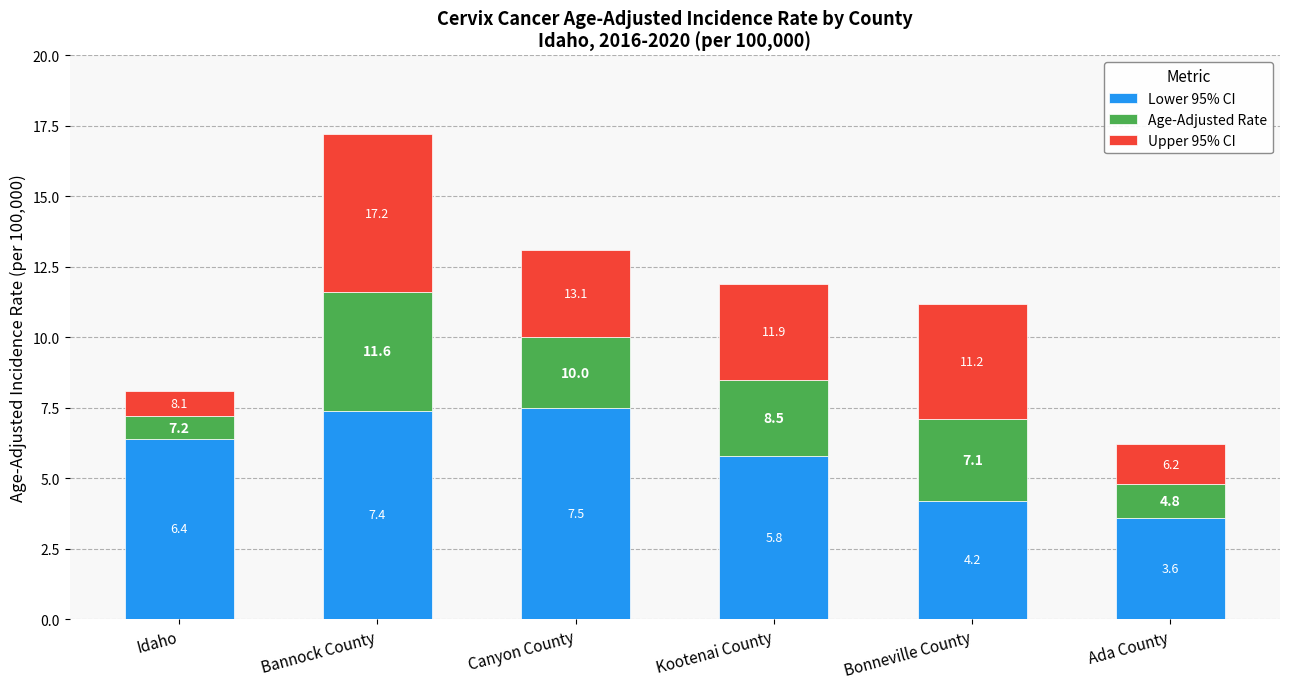

What value does the Upper 95% CI series have at Canyon County?

3.1